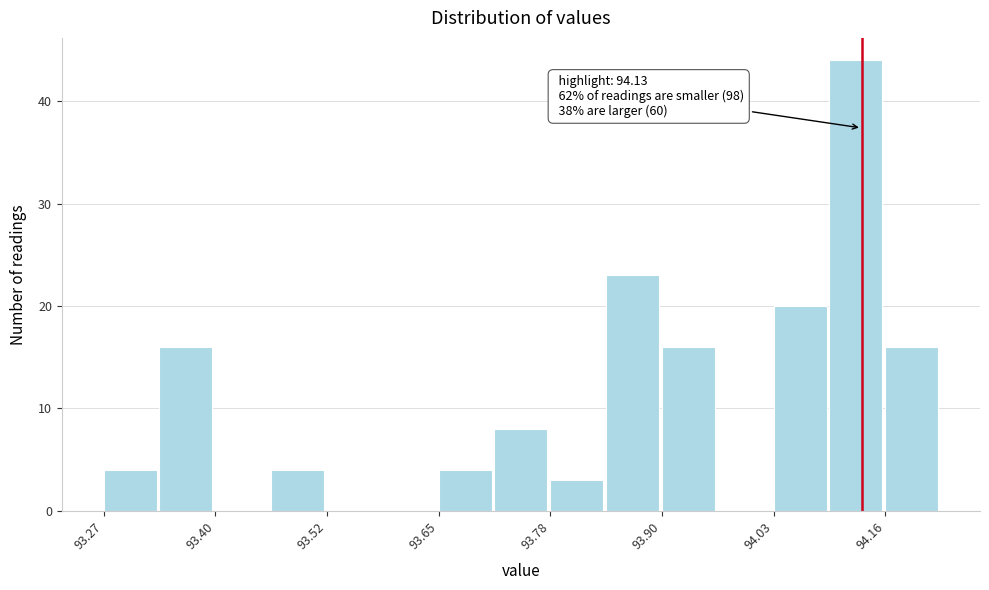

Around what value on the x-axis is the tallest bar? Give the approximate position of its centre, as read against the axis.

94.12